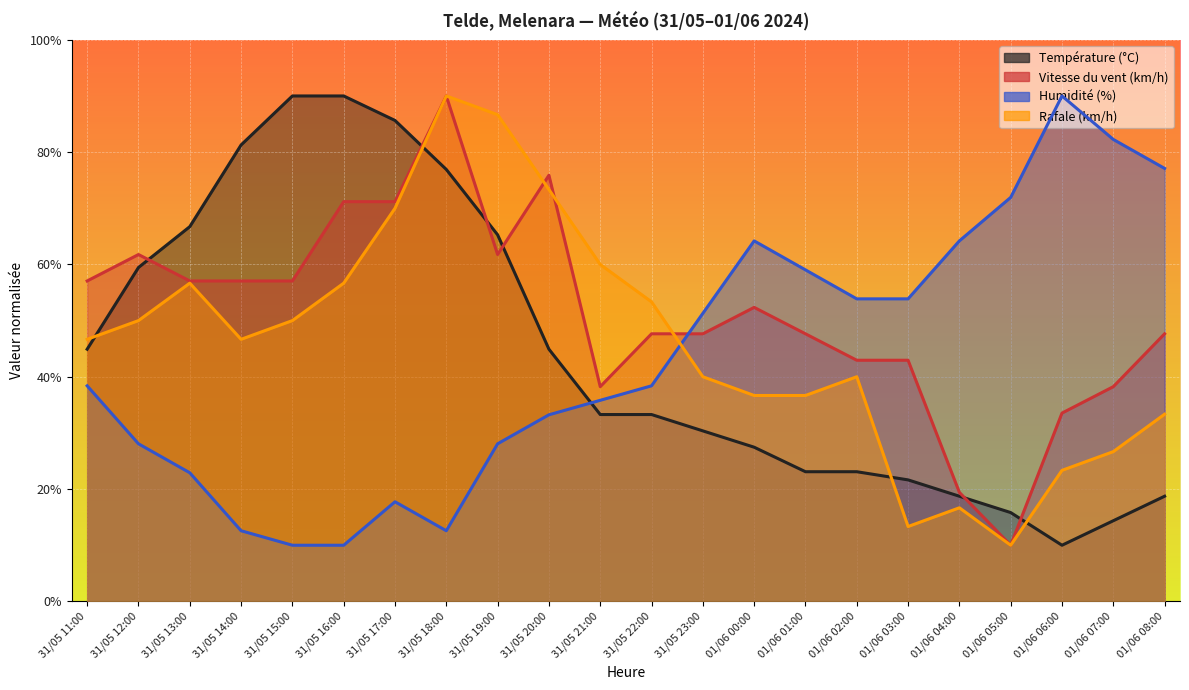

What is the label of the 14th point from the left?

01/06 00:00